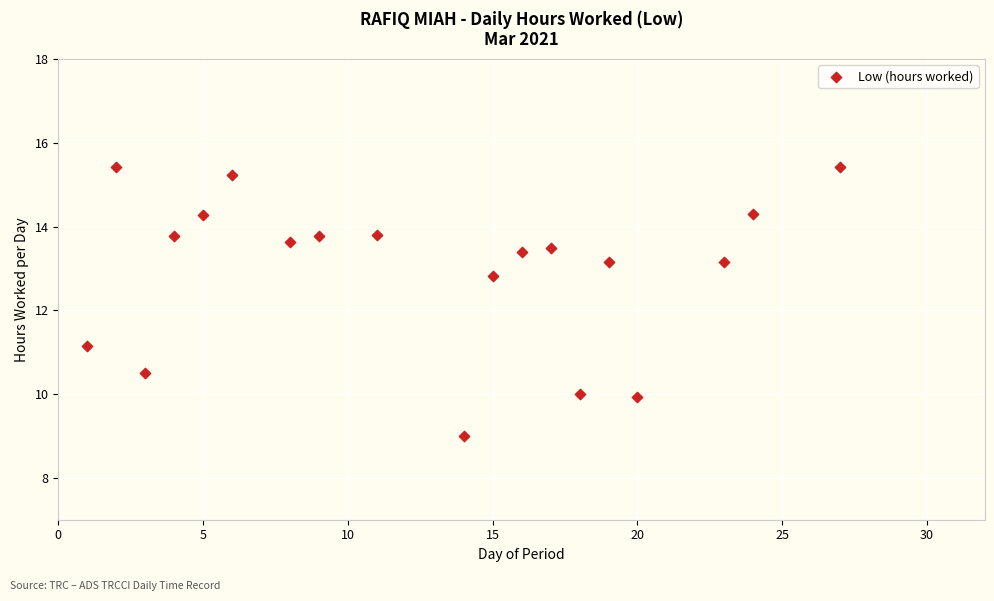

What is the range of X values (max minus min)?

26.0